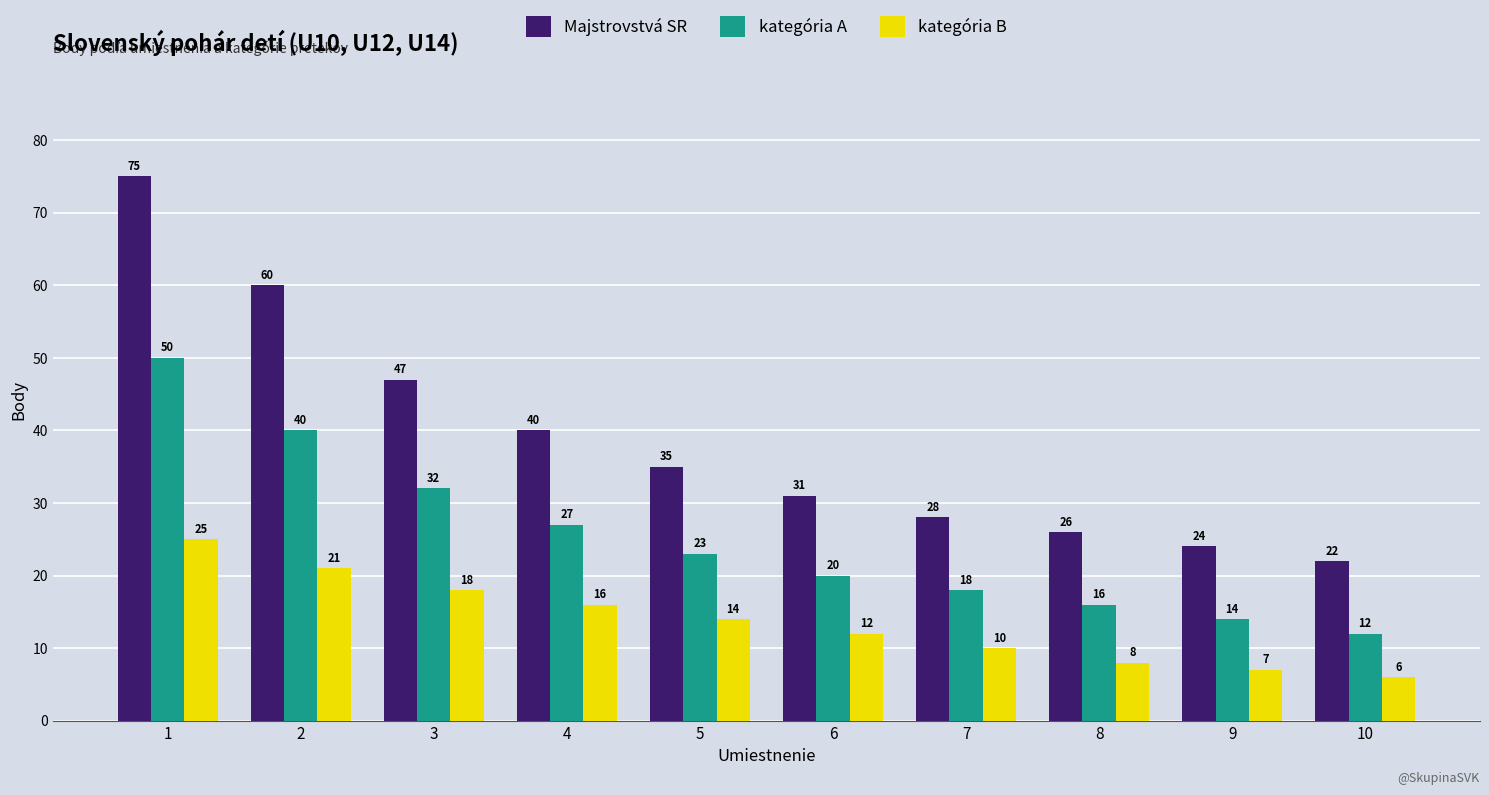

At which label does Majstrovstvá SR reach its peak?

1